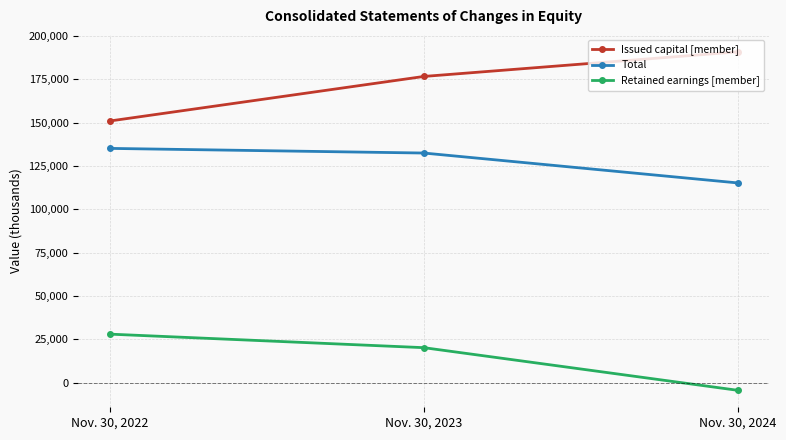

True or false: Retained earnings [member] has a value of 27984 at Nov. 30, 2022.

True